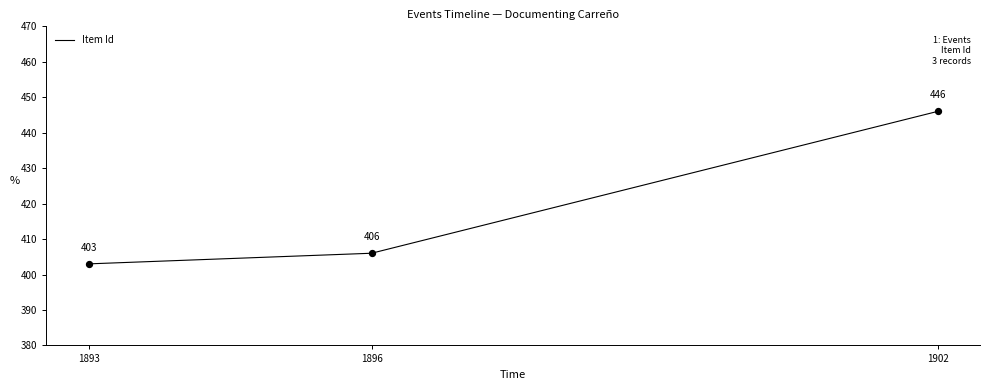

Which has a higher value, 1902 or 1893?

1902